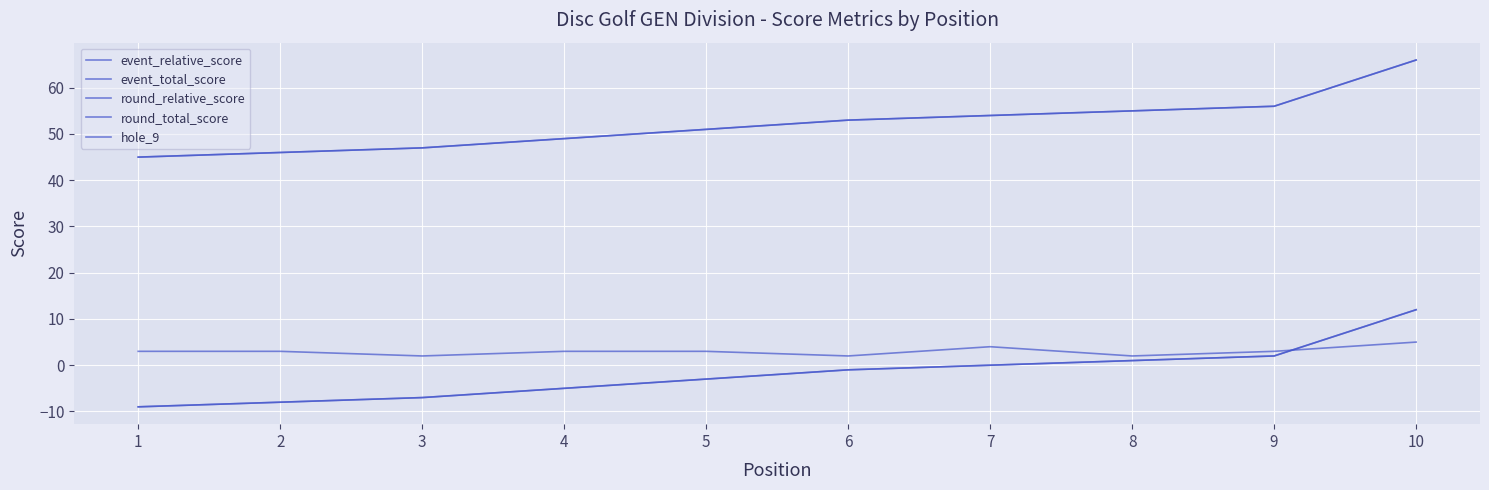

True or false: round_relative_score has a value of -9 at 1.

True